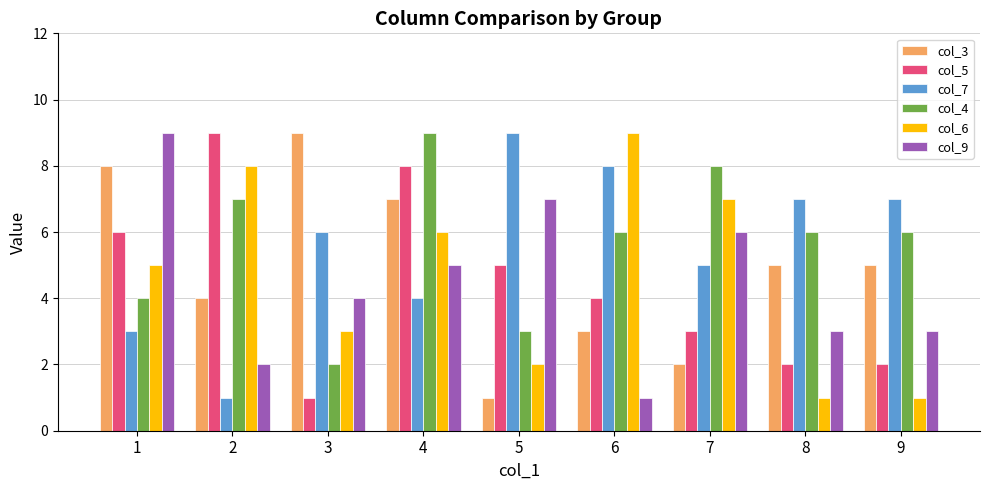

How many groups of bars are there?

9